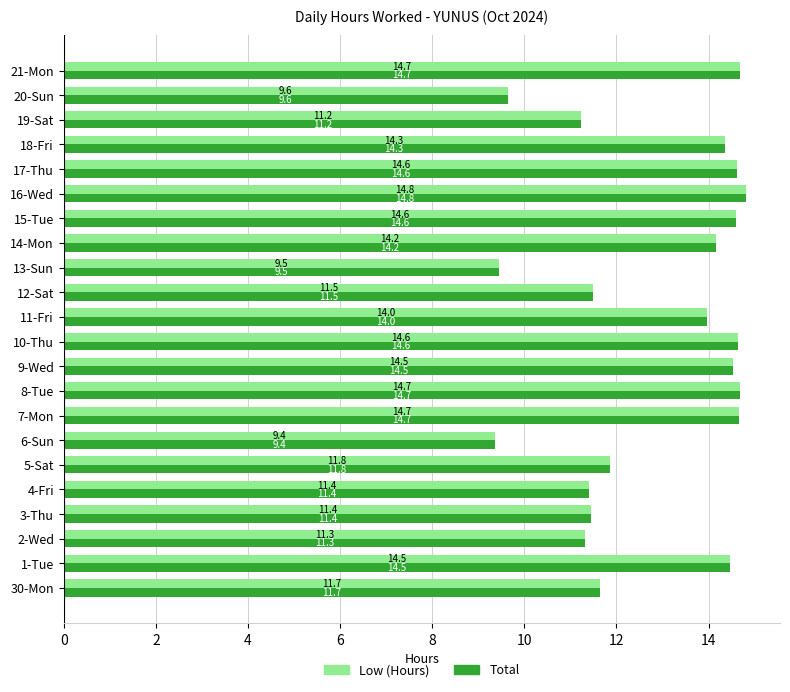

How many values in the Total series are below 14?

11